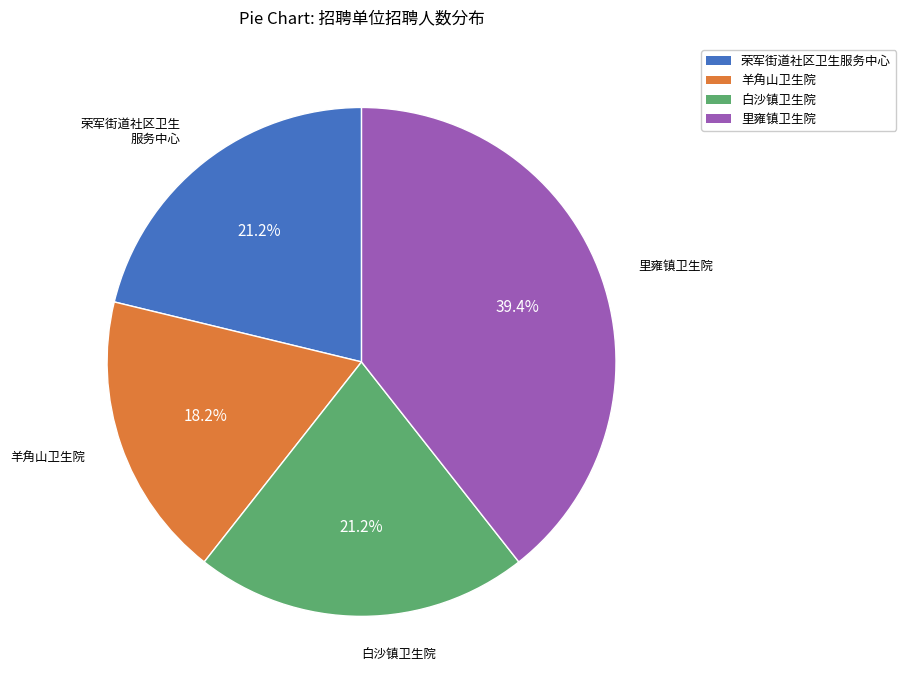

What is the largest slice in the pie chart?

里雍镇卫生院